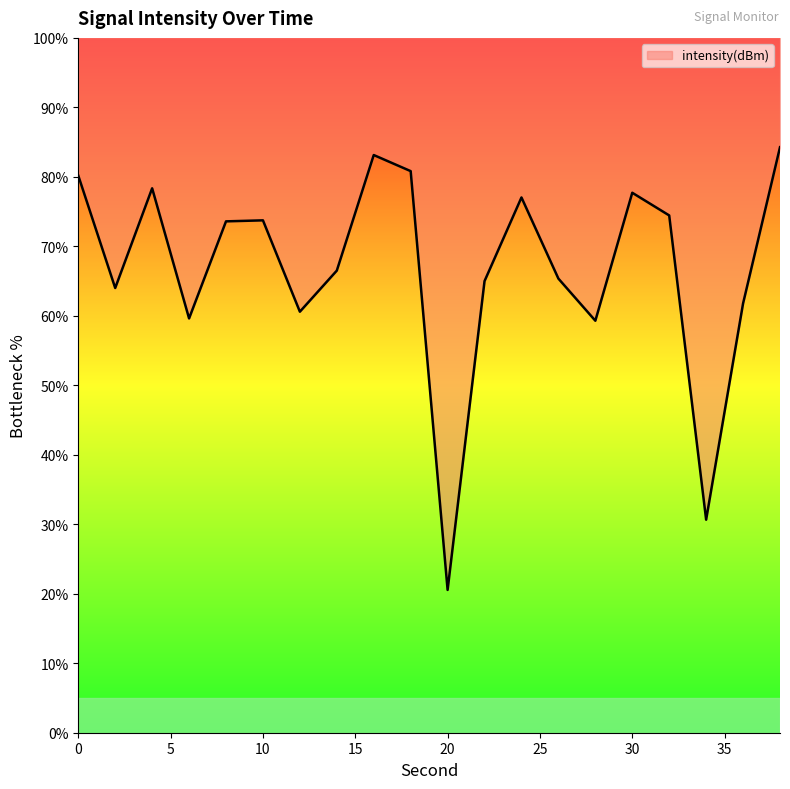

Reading left to right, extract all data points from this chart.

0=80.2	2=64.0	4=78.4	6=59.6	8=73.6	10=73.7	12=60.6	14=66.5	16=83.1	18=80.8	20=20.6	22=65.0	24=77.0	26=65.4	28=59.3	30=77.7	32=74.4	34=30.7	36=61.8	38=84.3